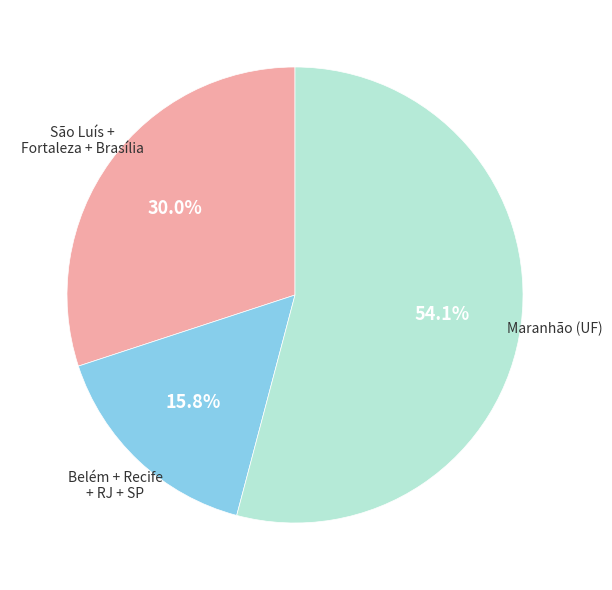

Is there a majority slice in this chart?

Yes